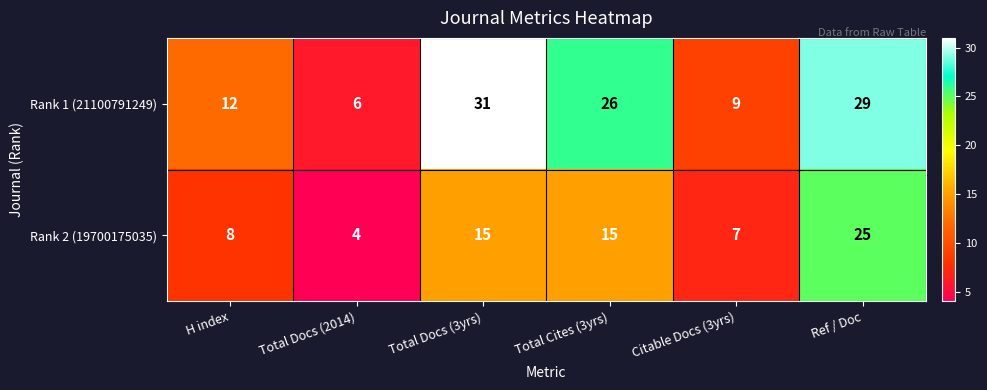

Reading left to right, list all the values displayed in this chart.

Rank 1 (21100791249): 12	6	31	26	9	29
Rank 2 (19700175035): 8	4	15	15	7	25